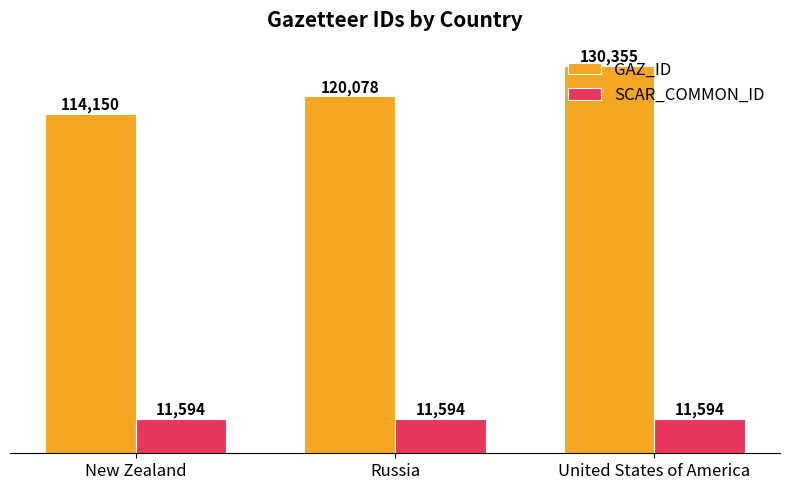

Are the bars horizontal?

No